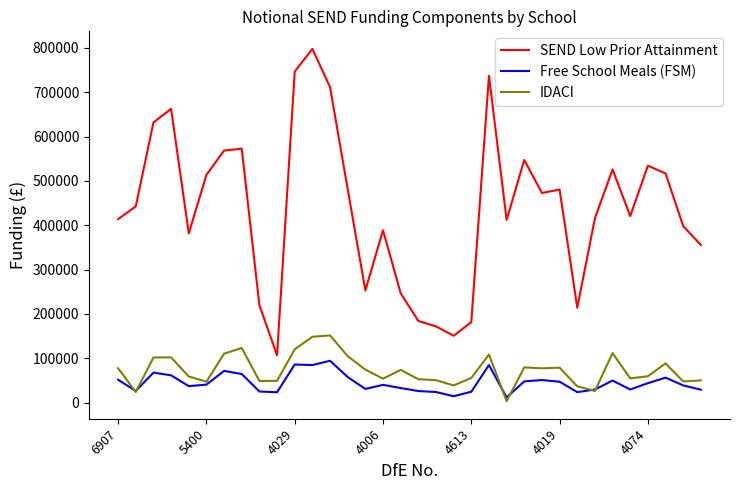

Which series has the largest total across all categories?

SEND Low Prior Attainment